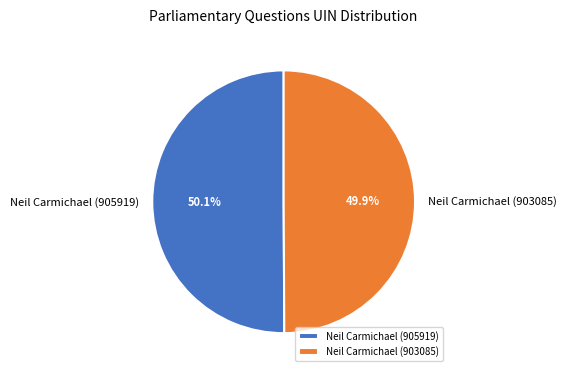

To the nearest percent, what is the combined percentage of Neil Carmichael (905919) and Neil Carmichael (903085)?

100%